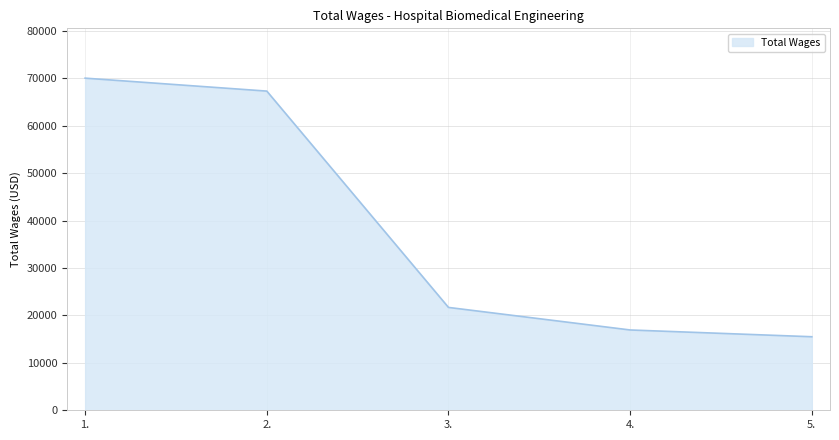

What is the maximum value shown in the chart?

70007